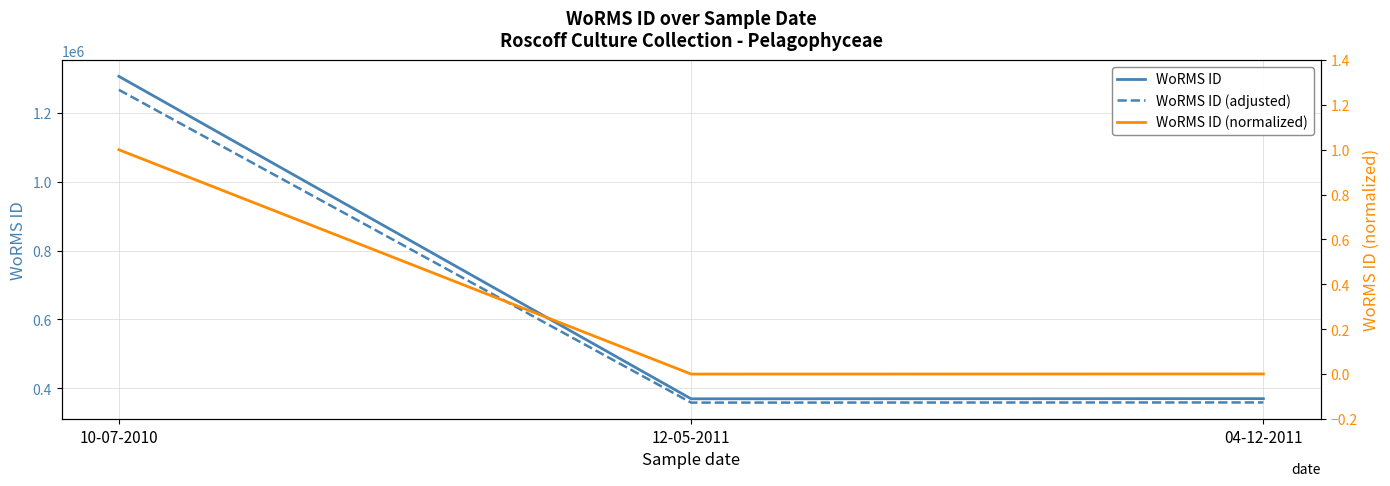

What is the total value across all series at 10-07-2010?

2573270.2